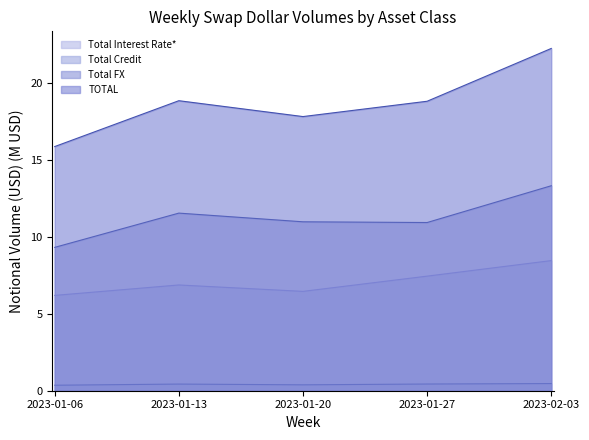

At how many categories does at least one series exceed 19?

1